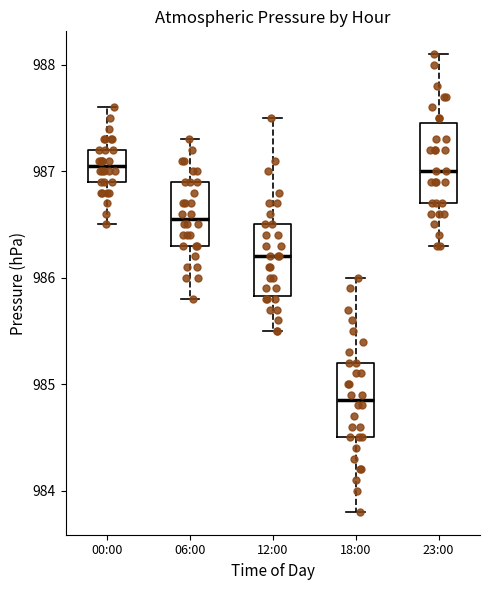

Which box has the lowest median line?

18:00